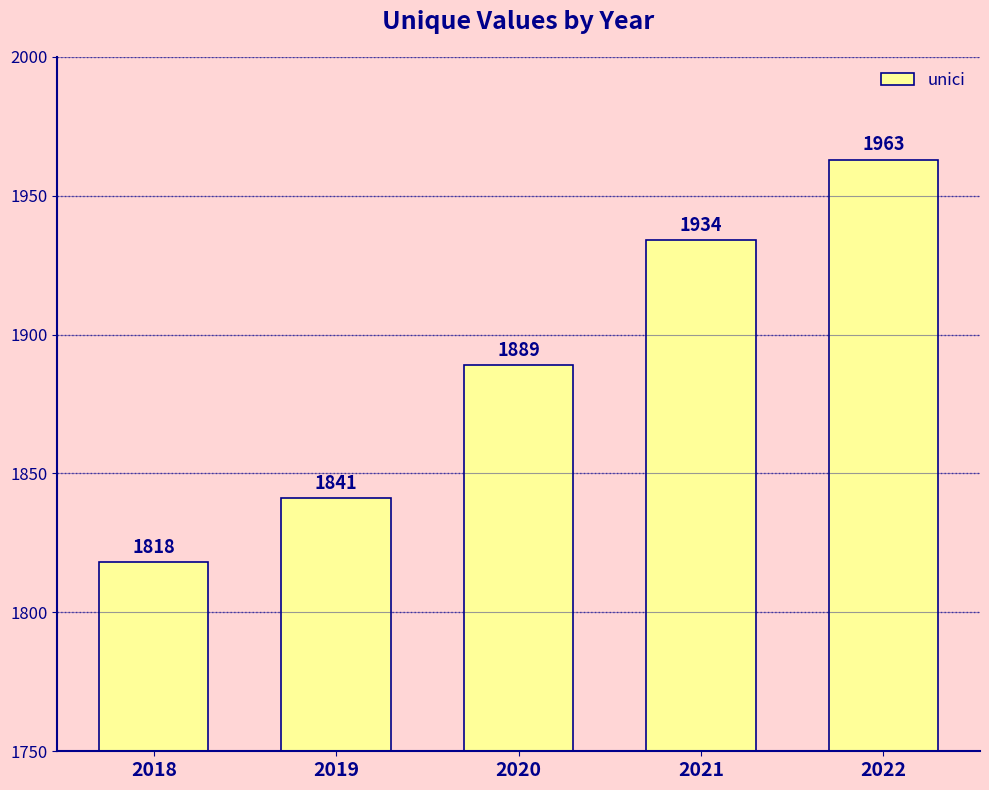

Rank the categories by value from lowest to highest.

2018, 2019, 2020, 2021, 2022